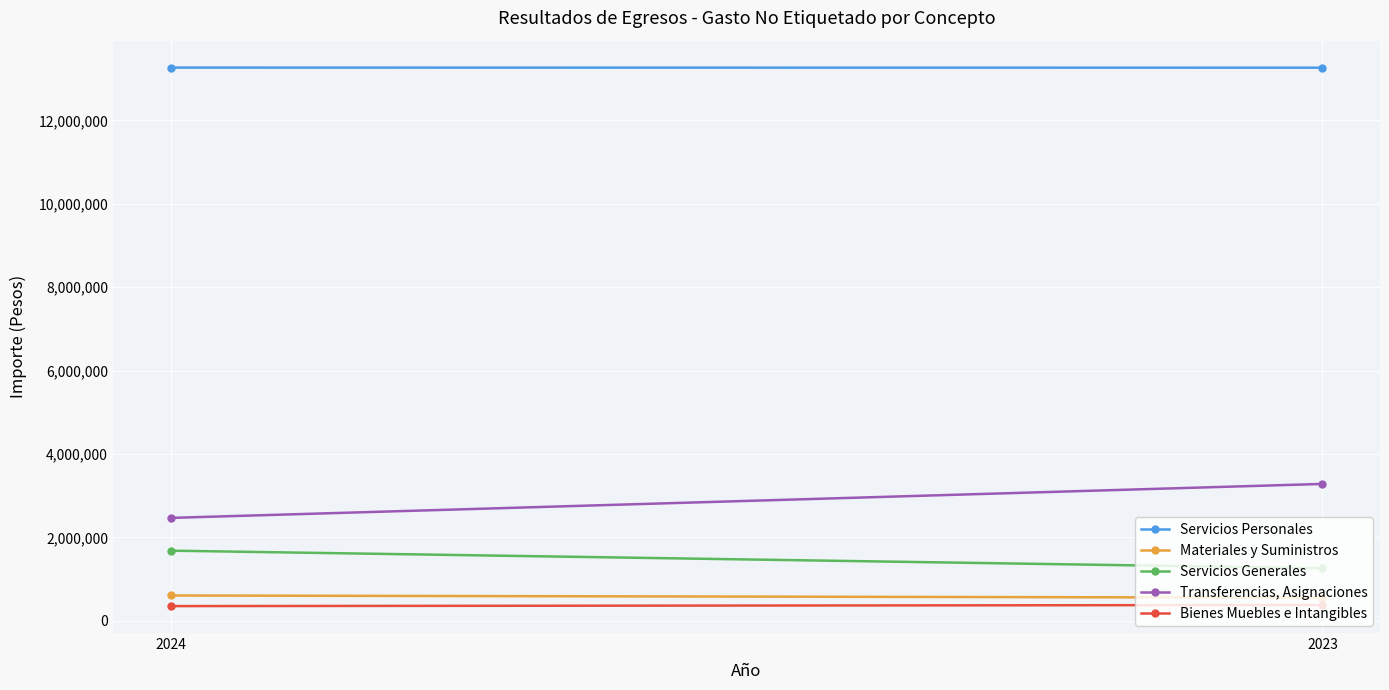

What is the approximate value of Servicios Generales at 2024?

1683980.4